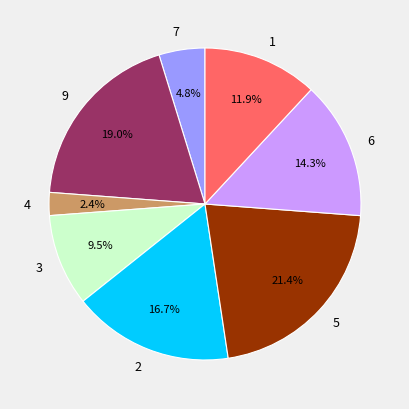

To the nearest percent, what percentage of the pie is 1?

12%